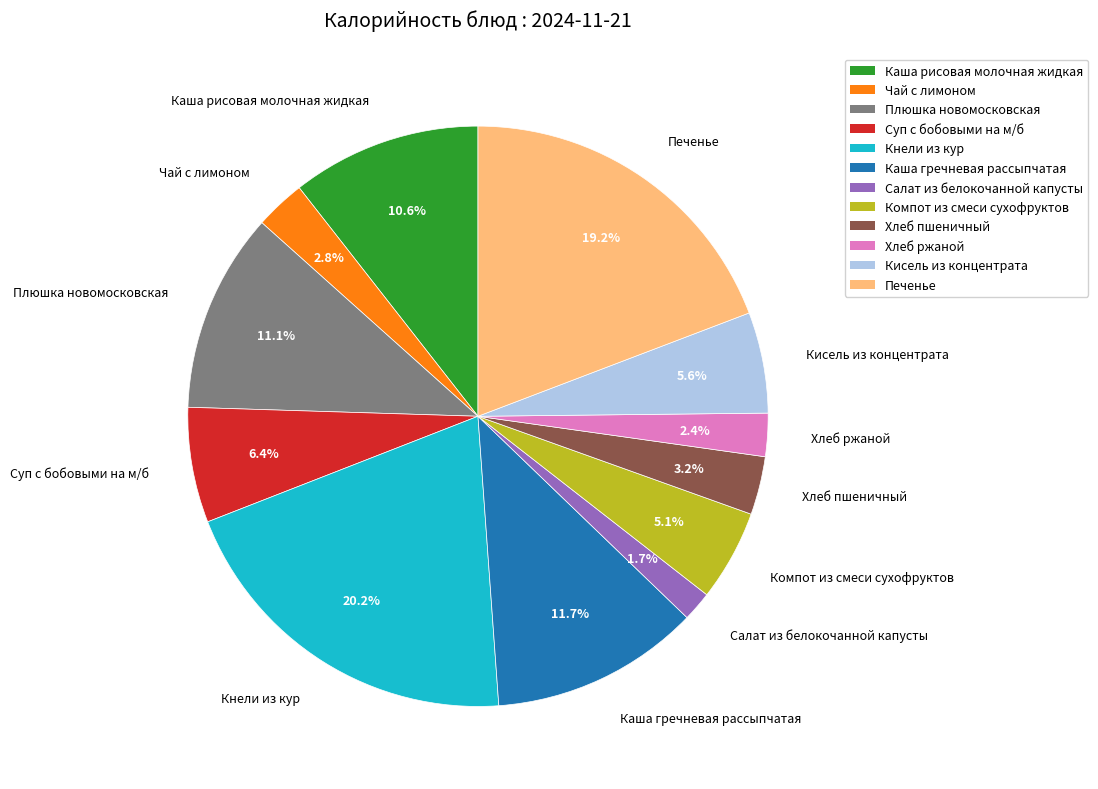

Is there a majority slice in this chart?

No